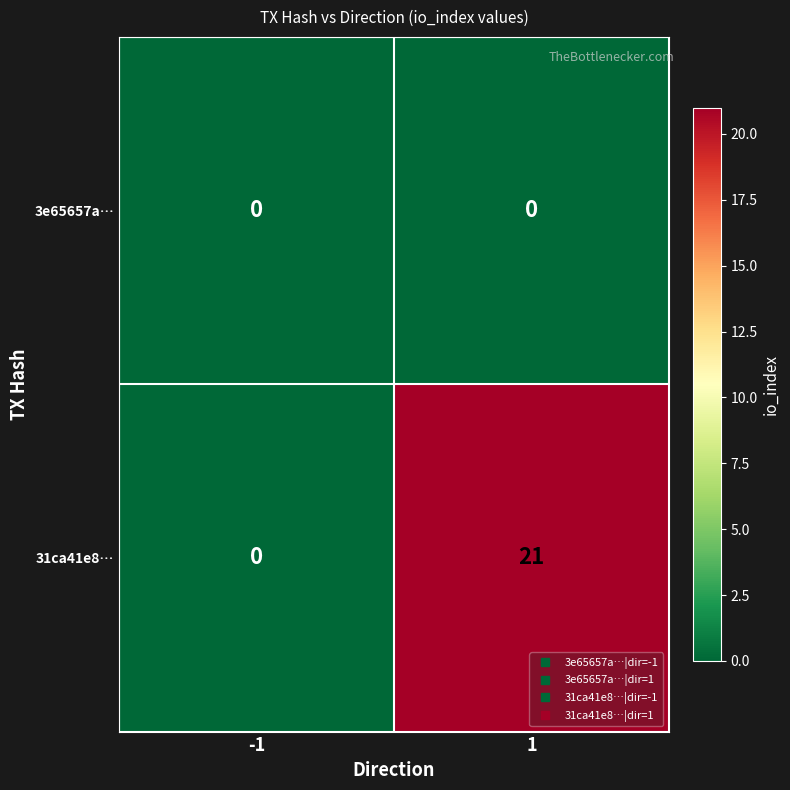

Reading right to left, transcribe all the data shown in this chart.

3e65657a…: 1=0	-1=0
31ca41e8…: 1=21	-1=0